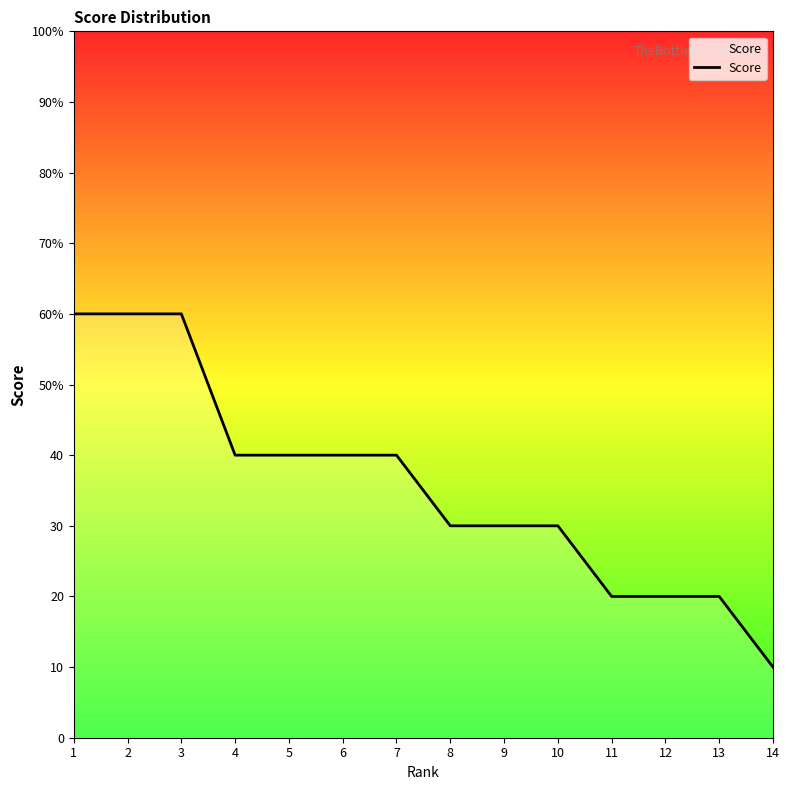

List the labels in order of value, smallest first.

14, 11, 12, 13, 8, 9, 10, 4, 5, 6, 7, 1, 2, 3